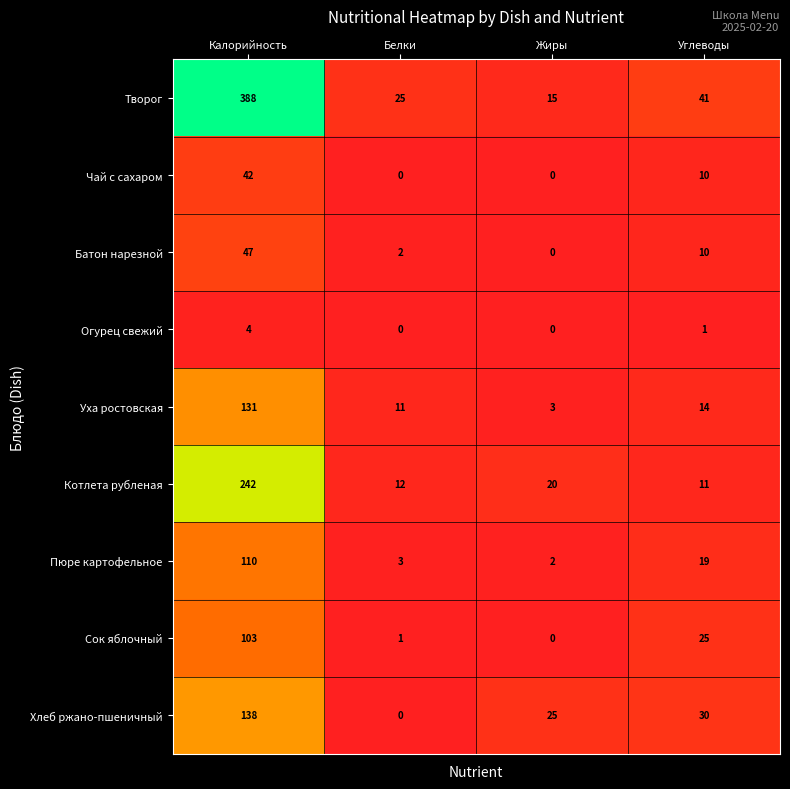

At how many categories does at least one series exceed 368?

1